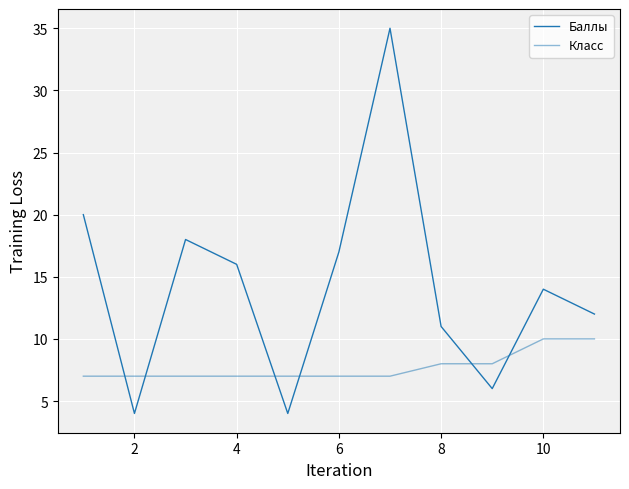

Does the chart display data point markers on the line(s)?

No